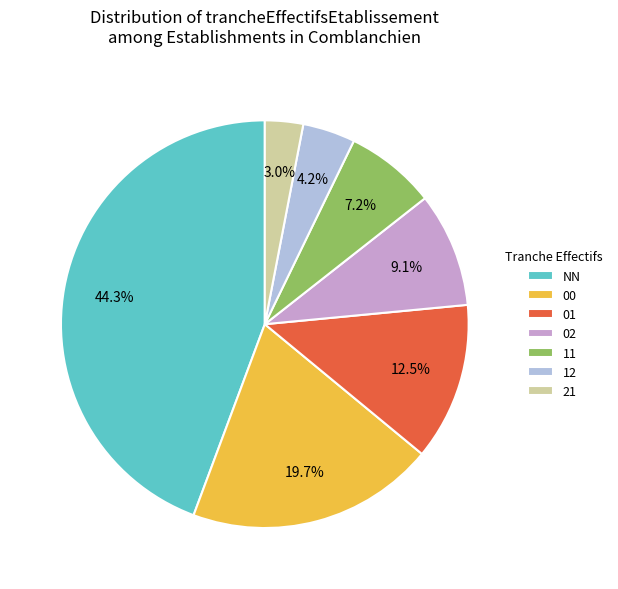

What is the smallest slice in the pie chart?

21